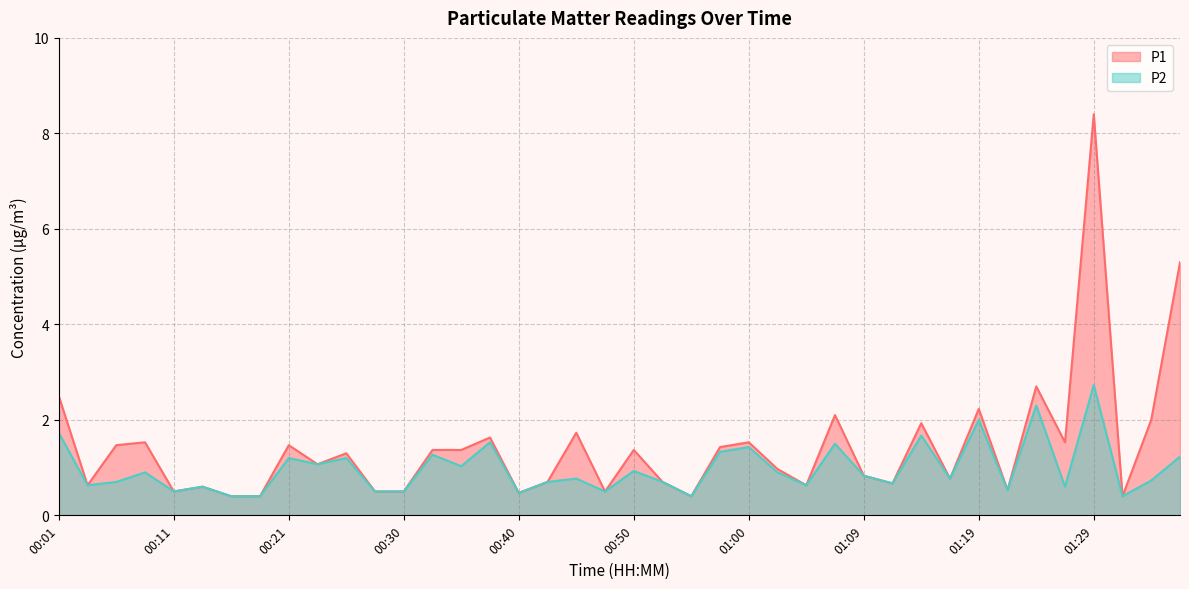

Rank the categories by P1 value from lowest to highest.

00:16, 00:18, 00:55, 01:31, 00:40, 00:11, 00:28, 00:30, 00:47, 01:21, 00:13, 00:03, 01:04, 01:12, 00:42, 00:52, 01:17, 01:09, 01:02, 00:23, 00:25, 00:33, 00:35, 00:50, 00:57, 00:06, 00:21, 00:08, 01:00, 01:26, 00:38, 00:45, 01:14, 01:34, 01:07, 01:19, 00:01, 01:24, 01:36, 01:29